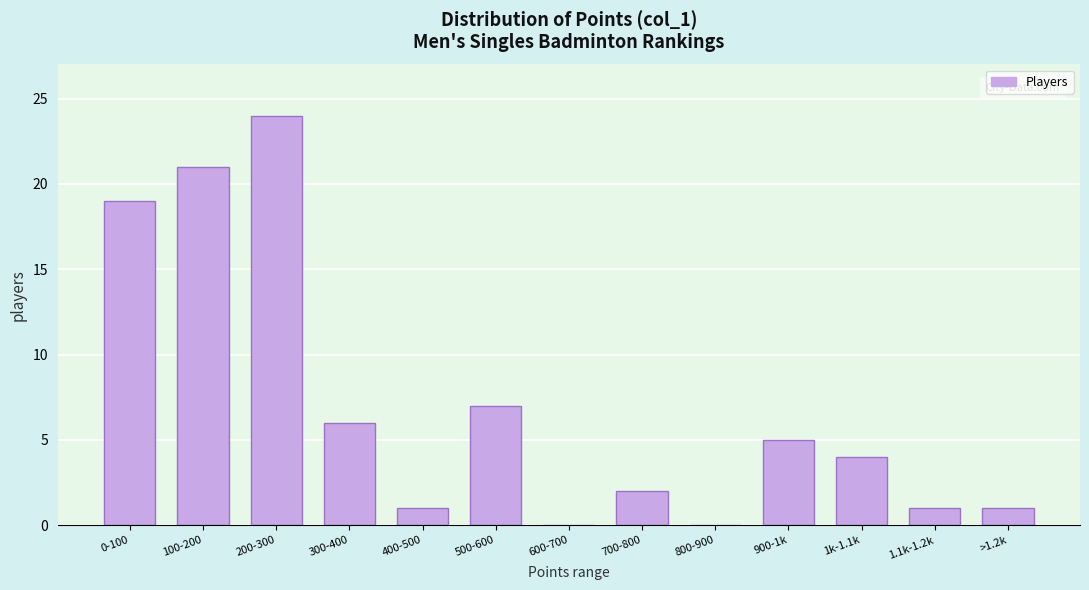

Reading left to right, what are all the values shown in this chart?

0-100=19	100-200=21	200-300=24	300-400=6	400-500=1	500-600=7	600-700=0	700-800=2	800-900=0	900-1k=5	1k-1.1k=4	1.1k-1.2k=1	>1.2k=1